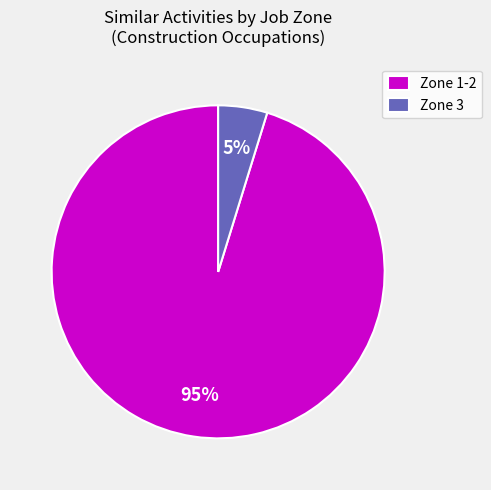

How many segments does this pie chart have?

2